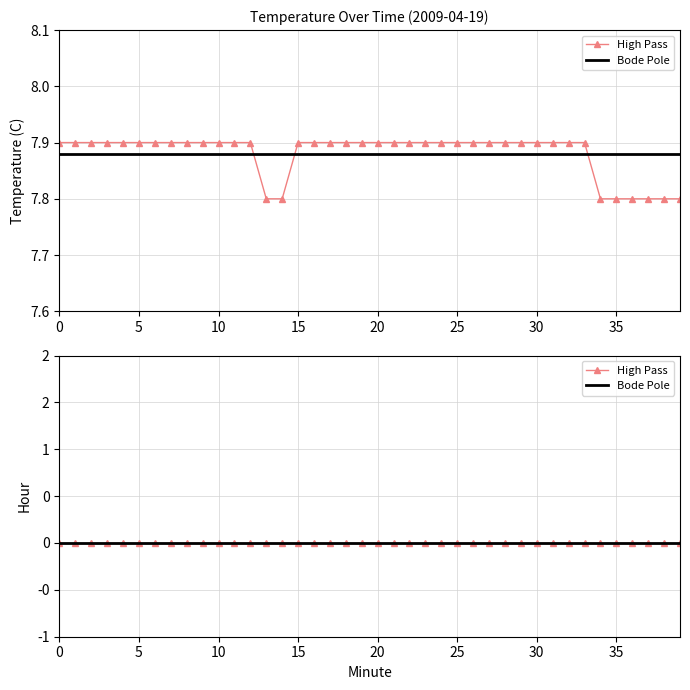

Rank the categories by value from lowest to highest.

13, 14, 34, 35, 36, 37, 38, 39, 0, 1, 2, 3, 4, 5, 6, 7, 8, 9, 10, 11, 12, 15, 16, 17, 18, 19, 20, 21, 22, 23, 24, 25, 26, 27, 28, 29, 30, 31, 32, 33